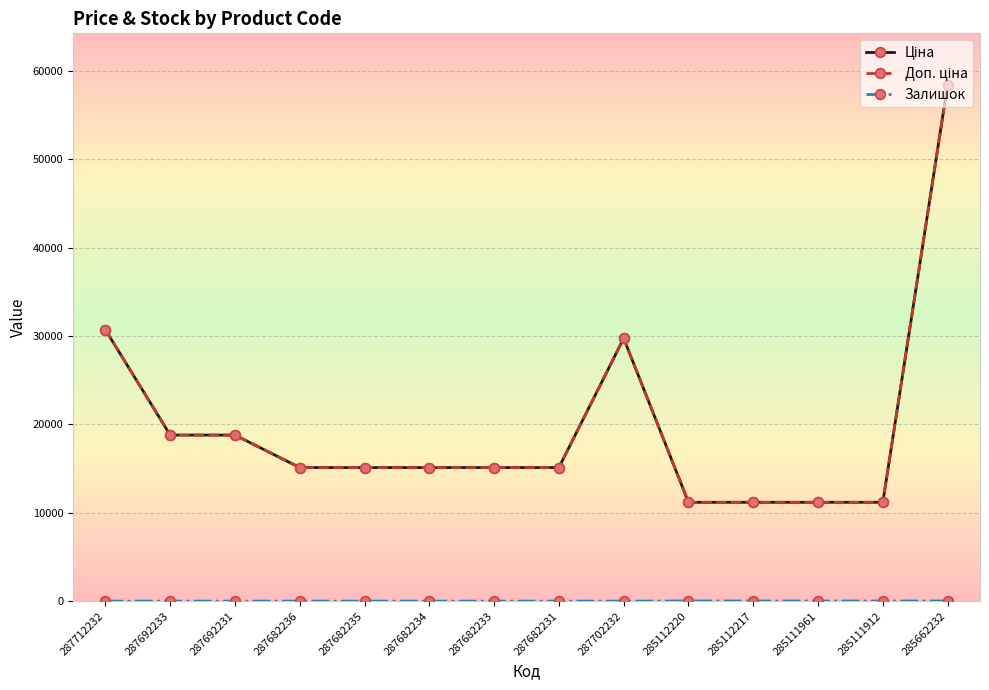

Is it true that Доп. ціна equals 29747.2 at 287702232?

True